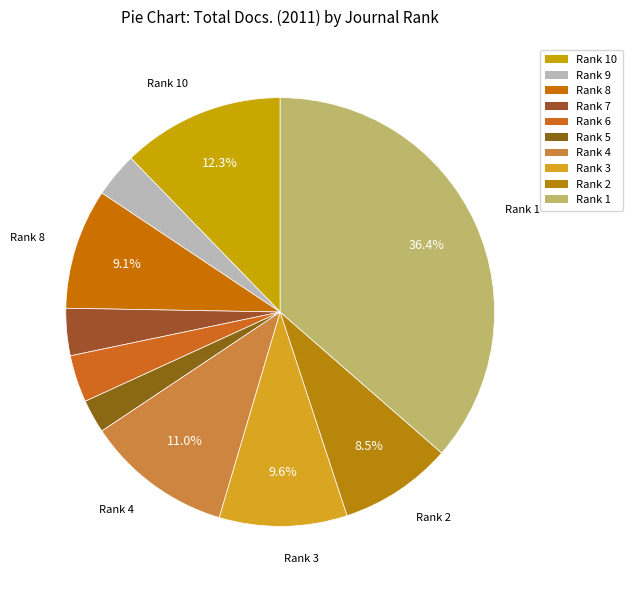

How many segments does this pie chart have?

10